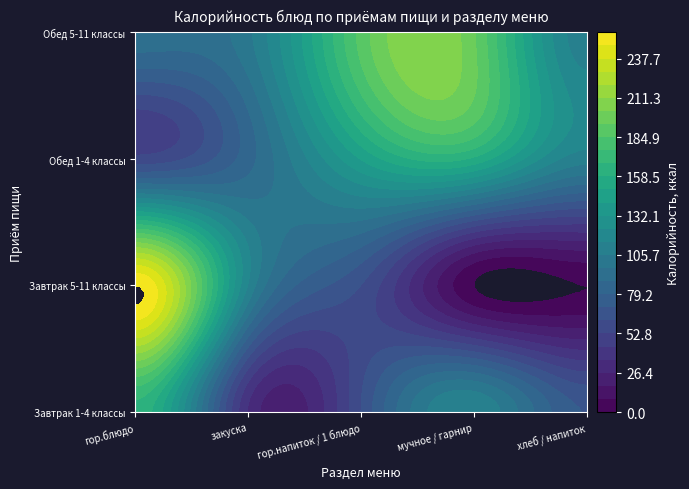

The Завтрак 1-4 классы series shows 106.9 at хлеб / напиток. True or false?

False